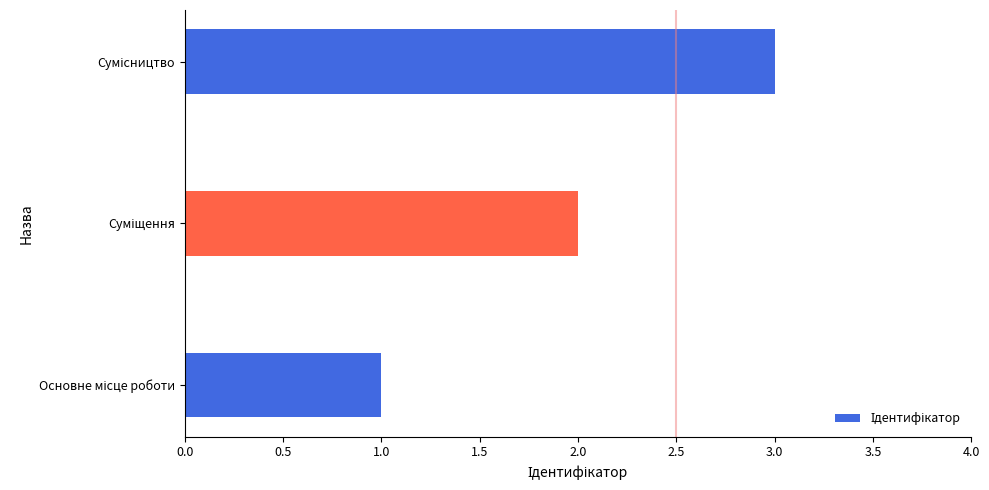

What is the greatest value displayed?

3